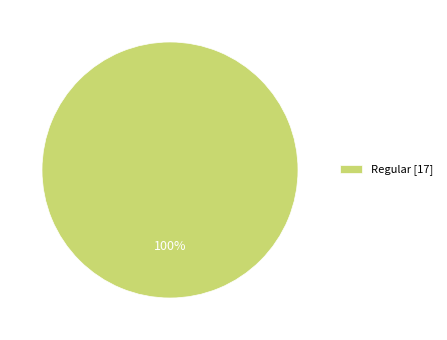

How many slices are in this pie chart?

1